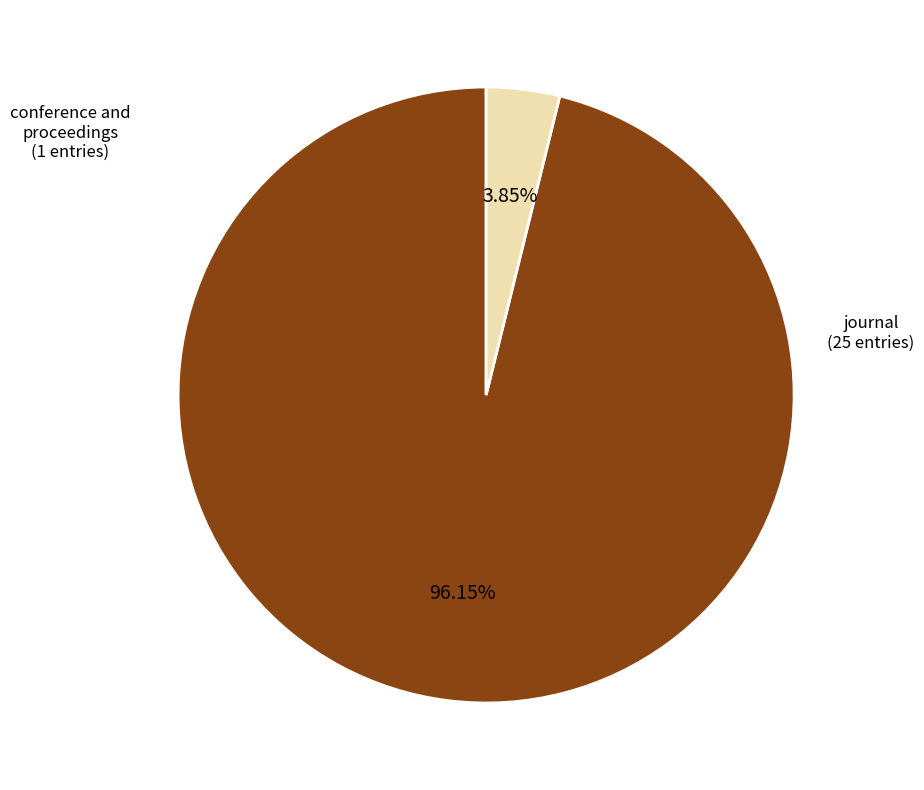

To the nearest percent, what is the average slice percentage?

50%